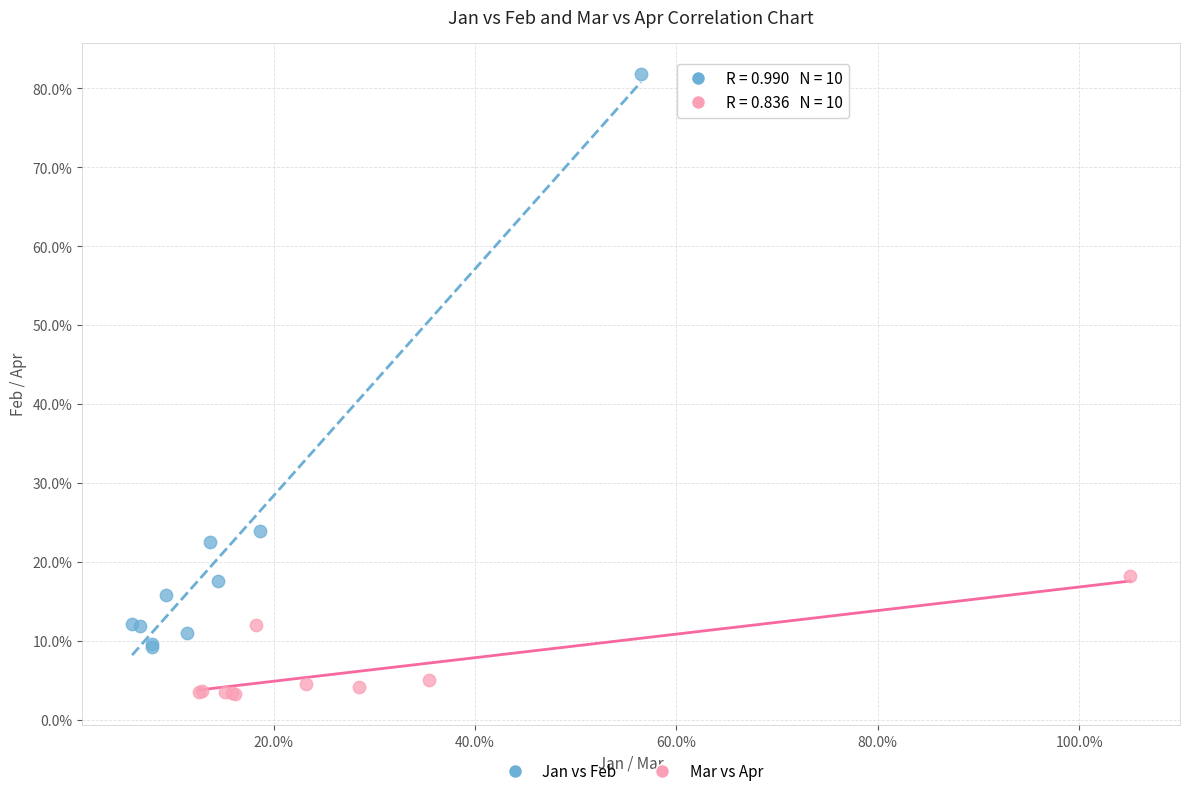

What are all the series names shown in the legend?

Jan vs Feb, Mar vs Apr